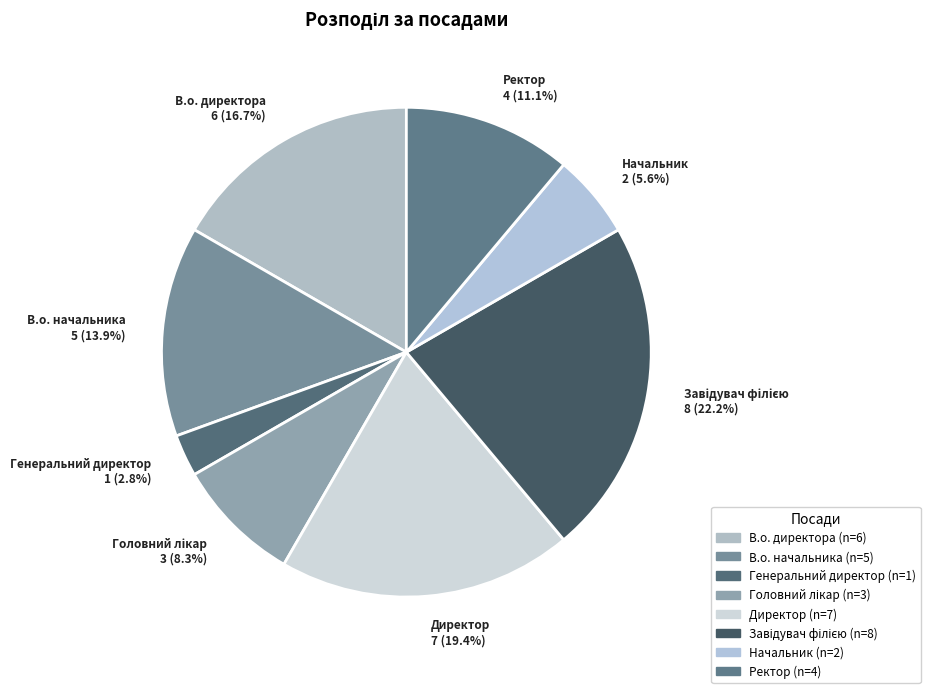

How many slices are in this pie chart?

8